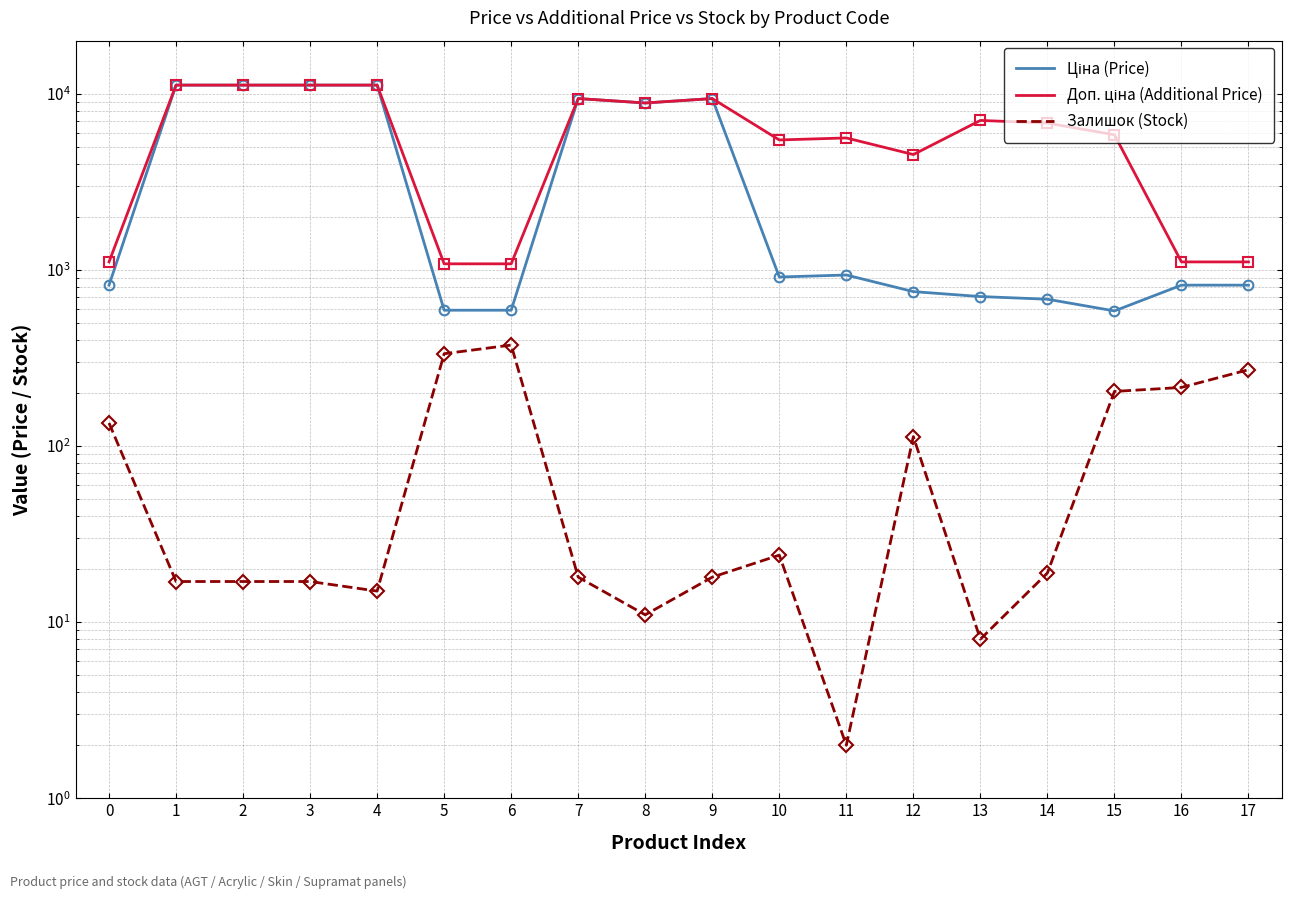

What is the minimum value for Залишок (Stock)?

2.0